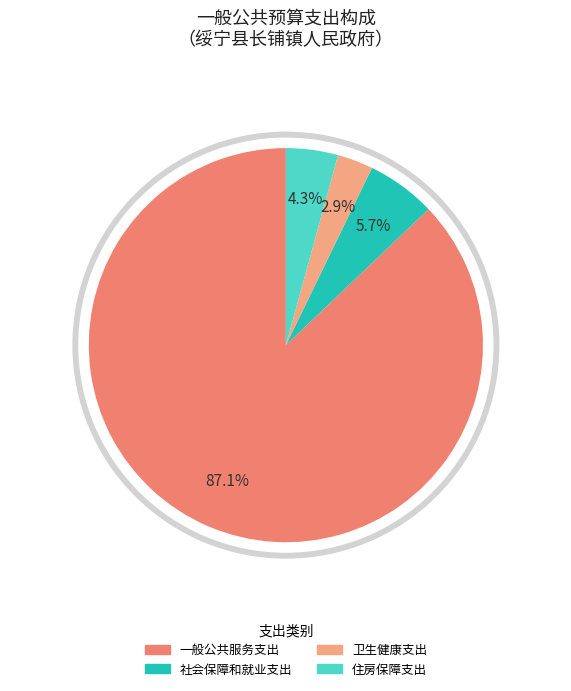

Combined, do 住房保障支出 and 一般公共服务支出 account for over 50%?

Yes